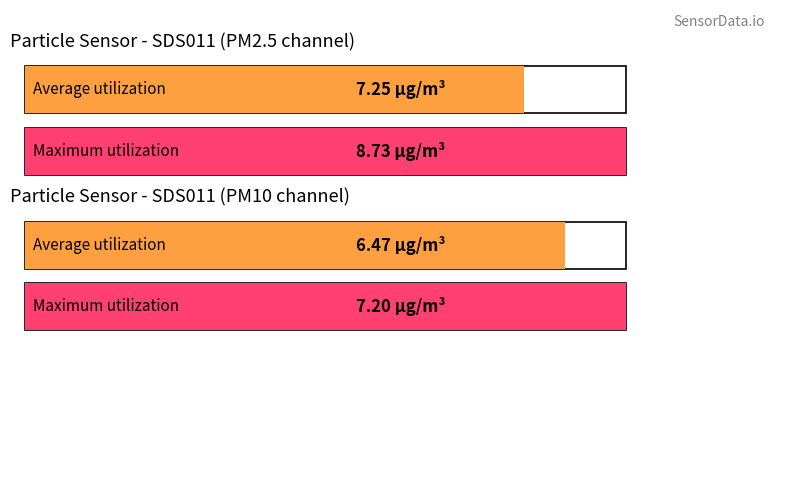

What is the difference between the maximum and minimum values in the SDS_P2 series?

1.5